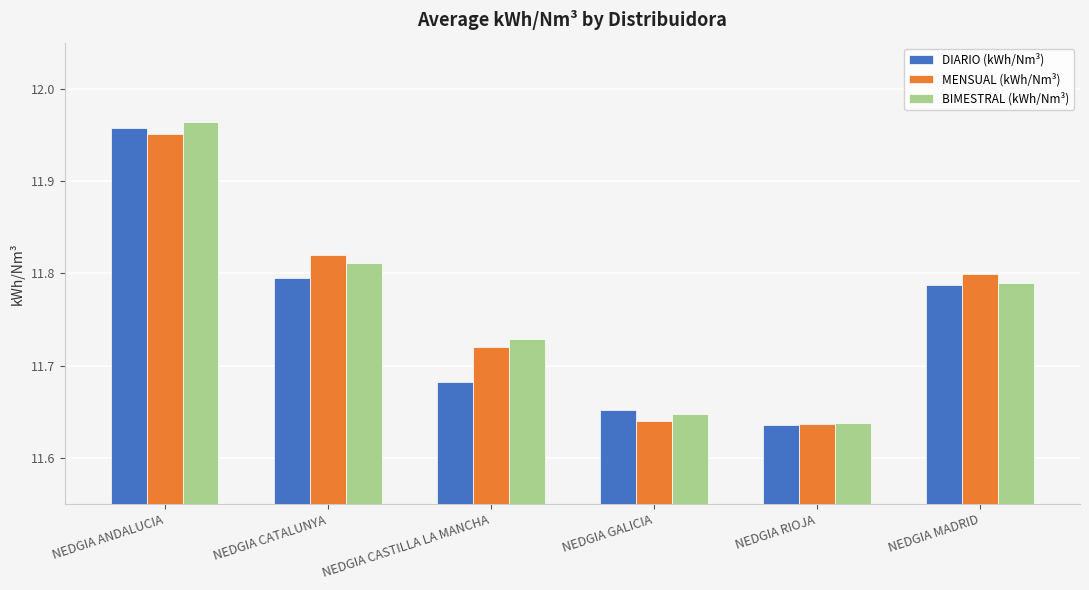

Which series has the largest range (max minus min)?

BIMESTRAL (kWh/Nm³)